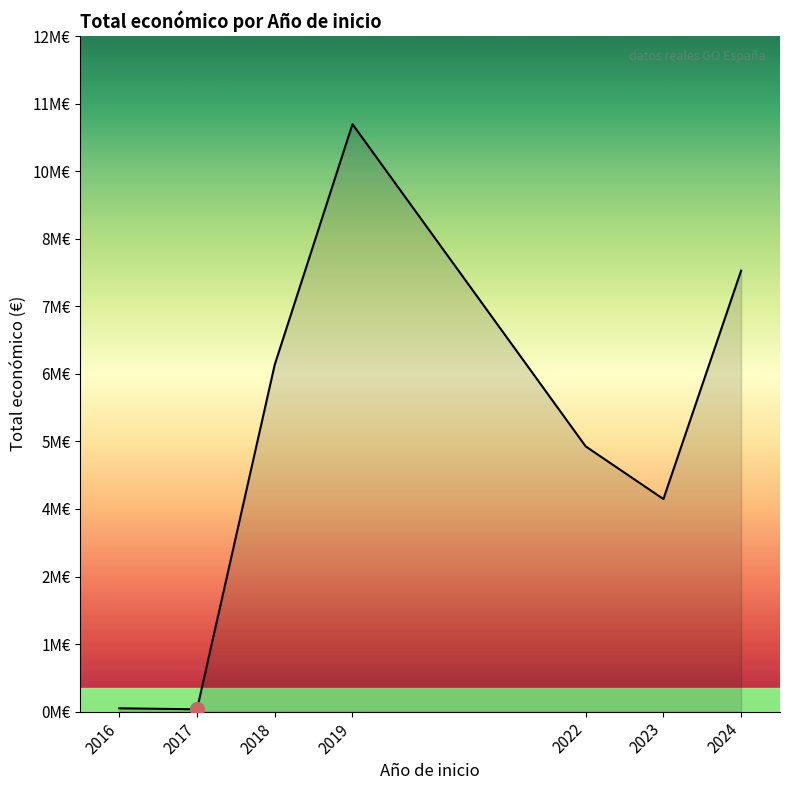

Does the chart display data point markers on the line(s)?

No